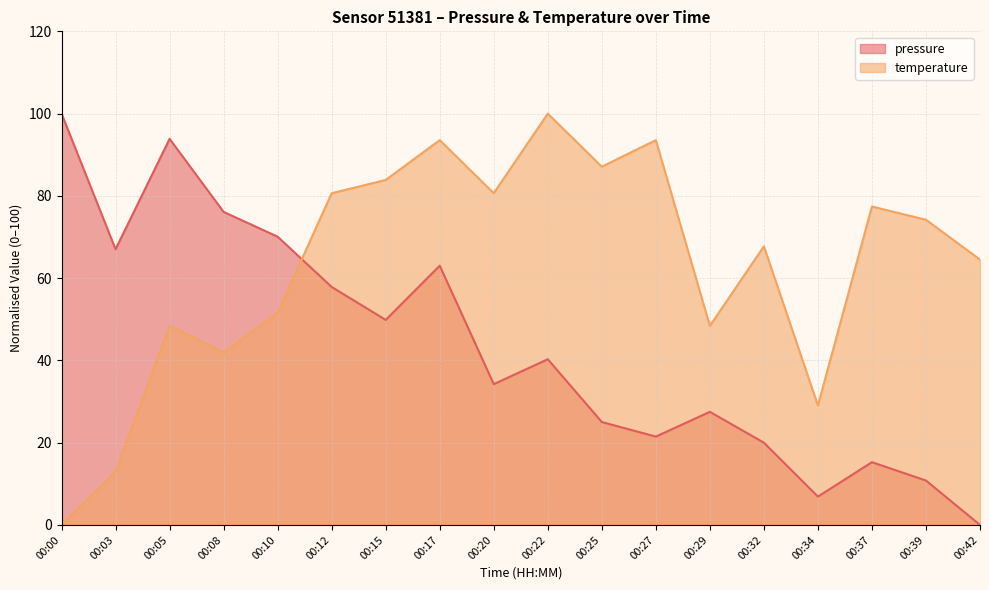

Rank the series by their average value, from lowest to highest.

pressure, temperature